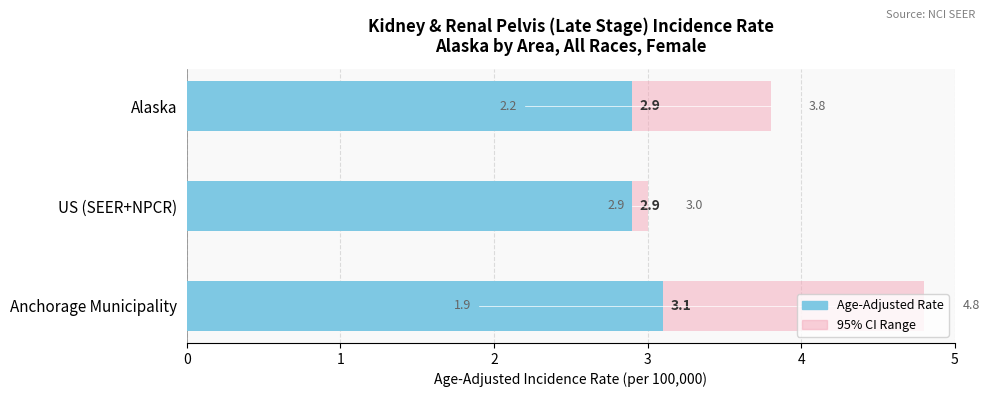

Between Anchorage Municipality and Alaska, which is larger?

Anchorage Municipality